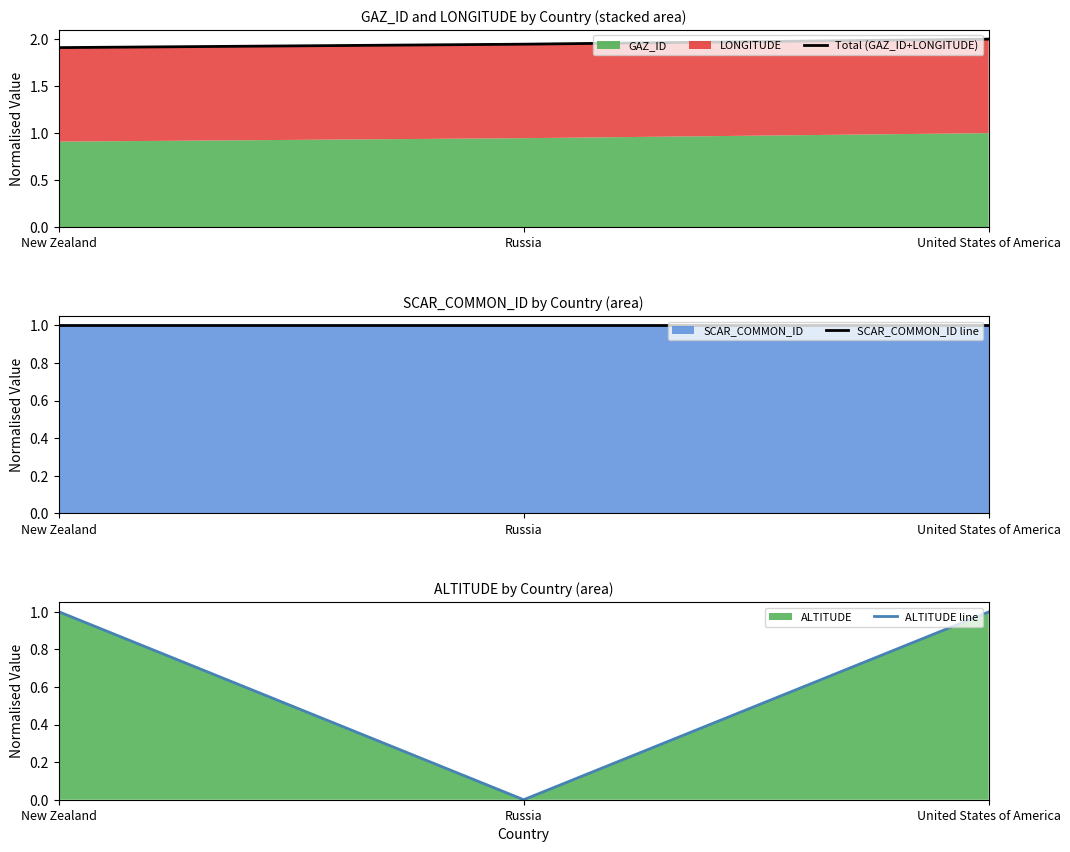

What is the sum of the Total (GAZ_ID+LONGITUDE) values at Russia and United States of America?

3.9